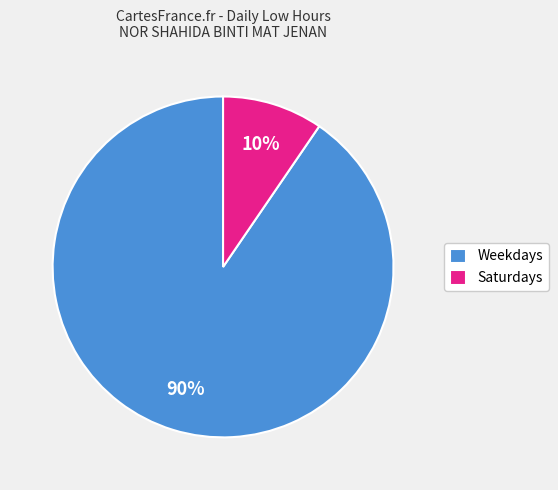

To the nearest percent, what is the combined percentage of Weekdays and Saturdays?

100%